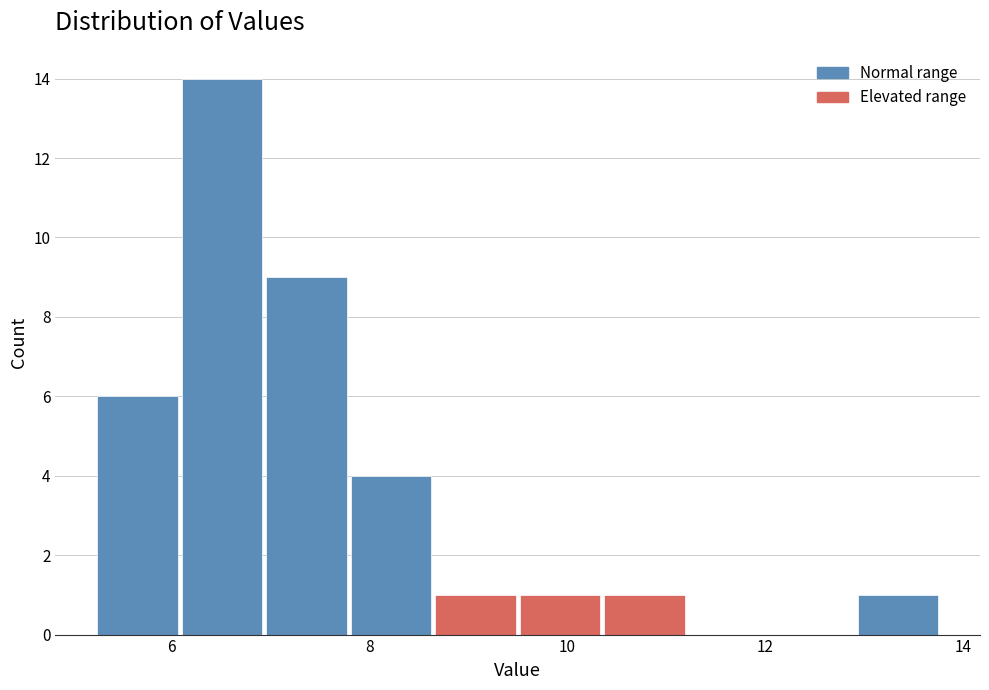

Reading left to right, list every bar in this chart as the range it spans on the x-axis followed by its height. Neither the bar edges nor the heights are printed on the chart, so give them approximately, as read against the axes.

5.2 to 6.0: 6
6.0 to 7.0: 14
7.0 to 7.8: 9
7.8 to 8.6: 4
8.6 to 9.6: 1
9.6 to 10.4: 1
10.4 to 11.2: 1
11.2 to 12.0: 0
12.0 to 13.0: 0
13.0 to 13.8: 1